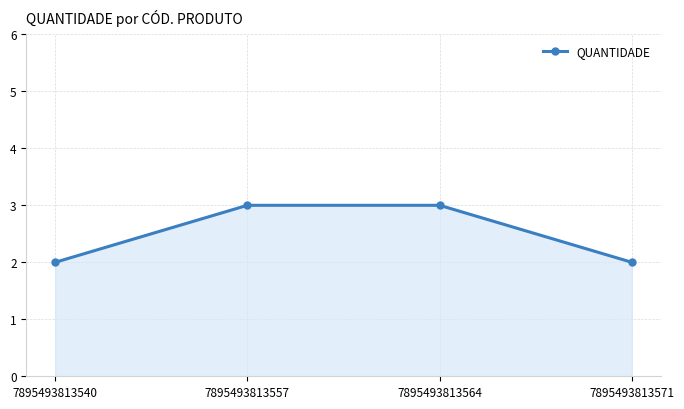

Reading right to left, what are all the values shown in this chart?

7895493813571=2	7895493813564=3	7895493813557=3	7895493813540=2